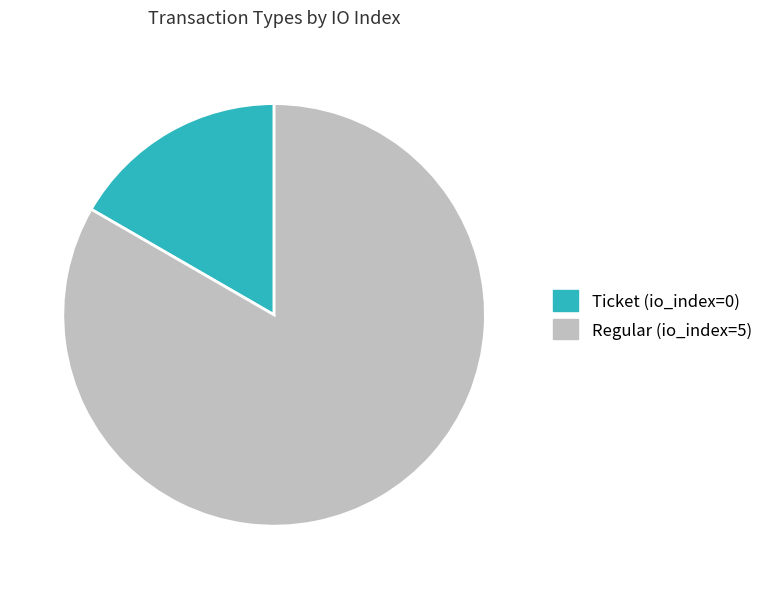

Is it true that Ticket (io_index=0) is 24% of the pie?

False